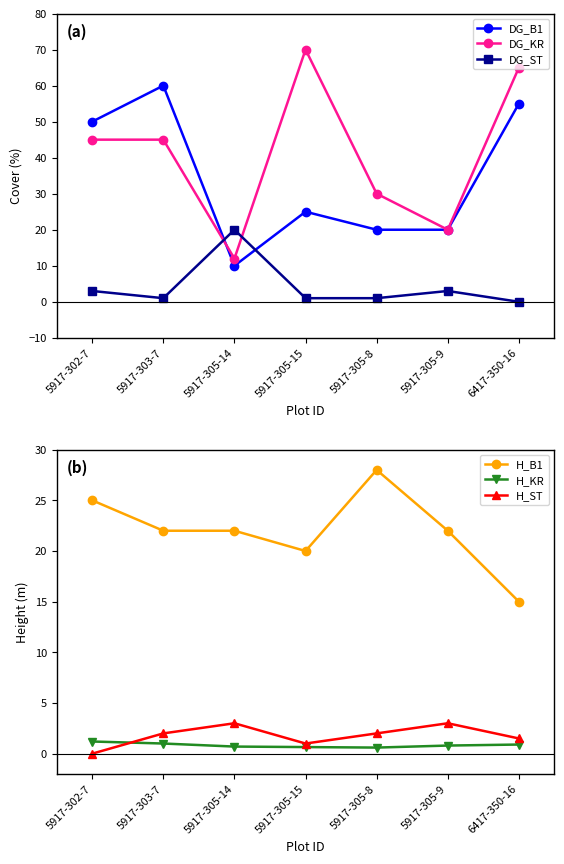

Is this an area chart (filled region under the line)?

No